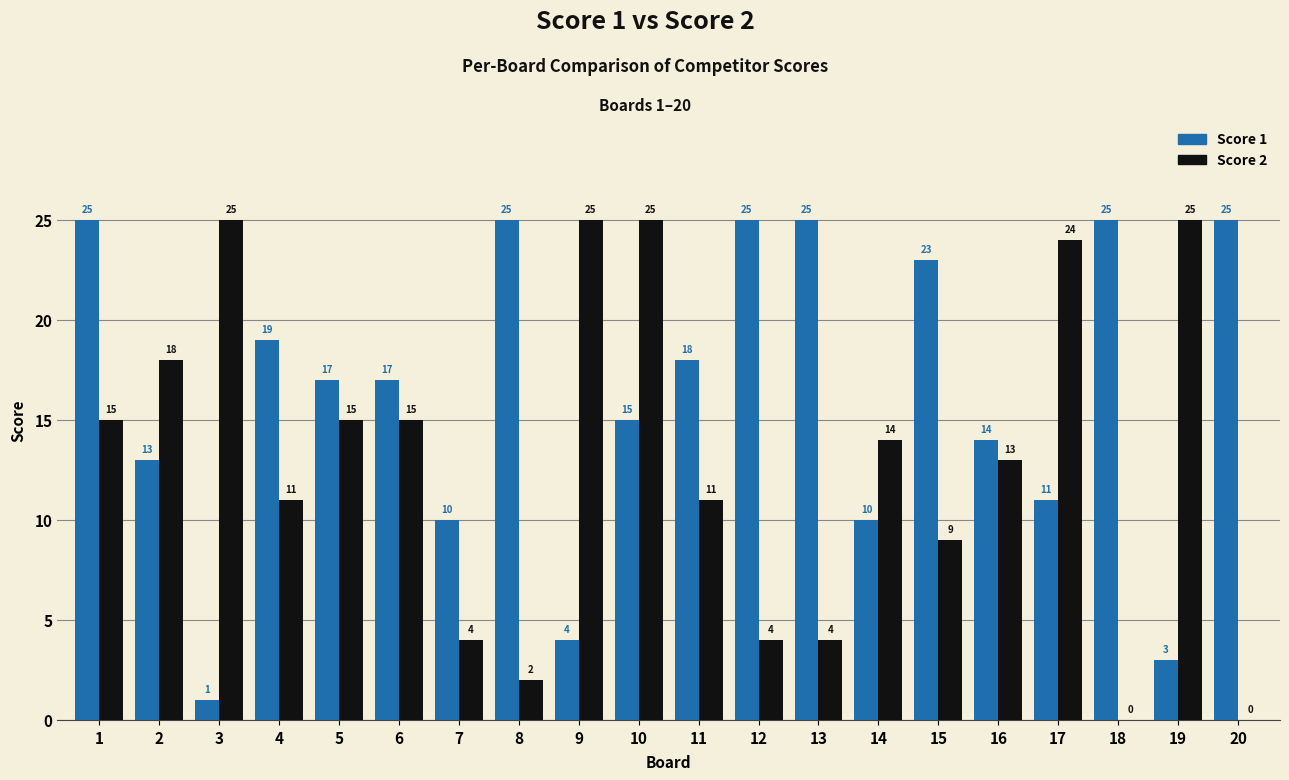

What is the approximate value of Score 1 at 7, to the nearest 5?

10